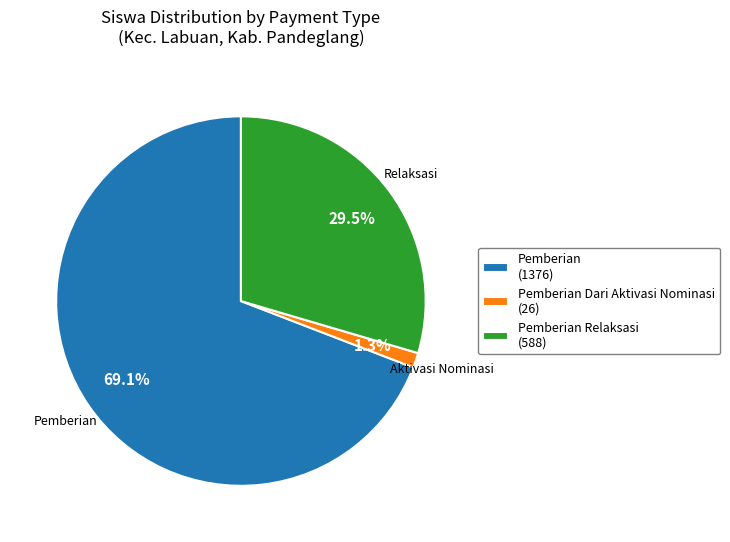

Is there a majority slice in this chart?

Yes